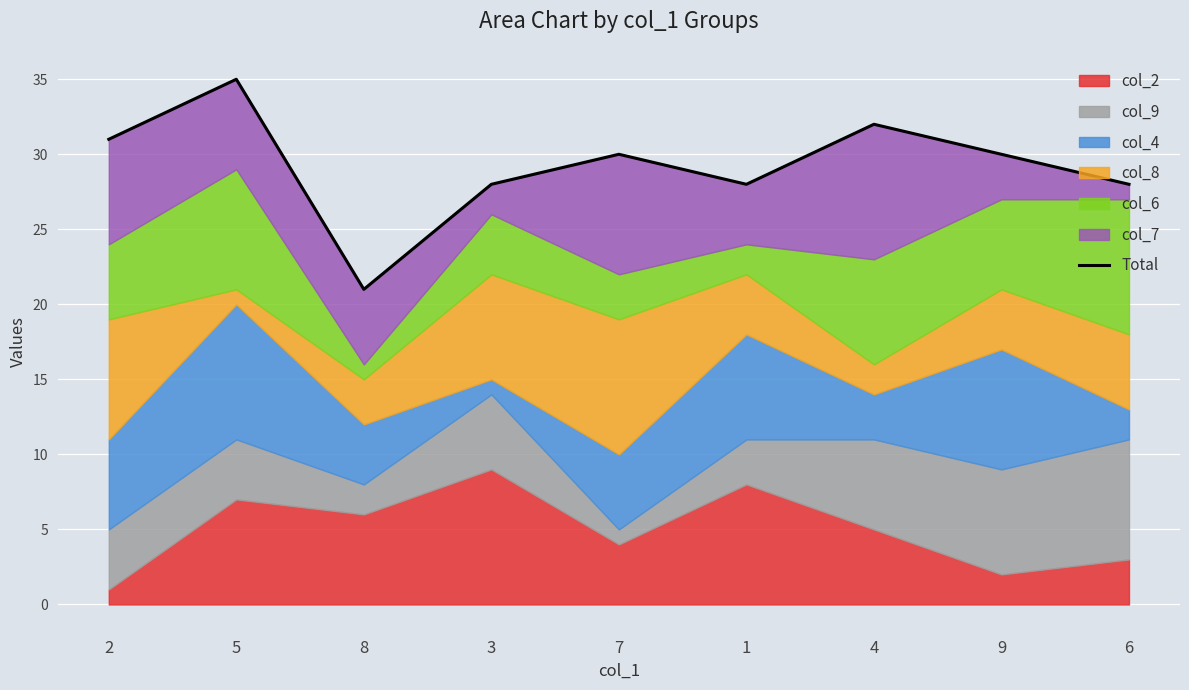

Reading left to right, what are all the values shown in this chart?

31	35	21	28	30	28	32	30	28